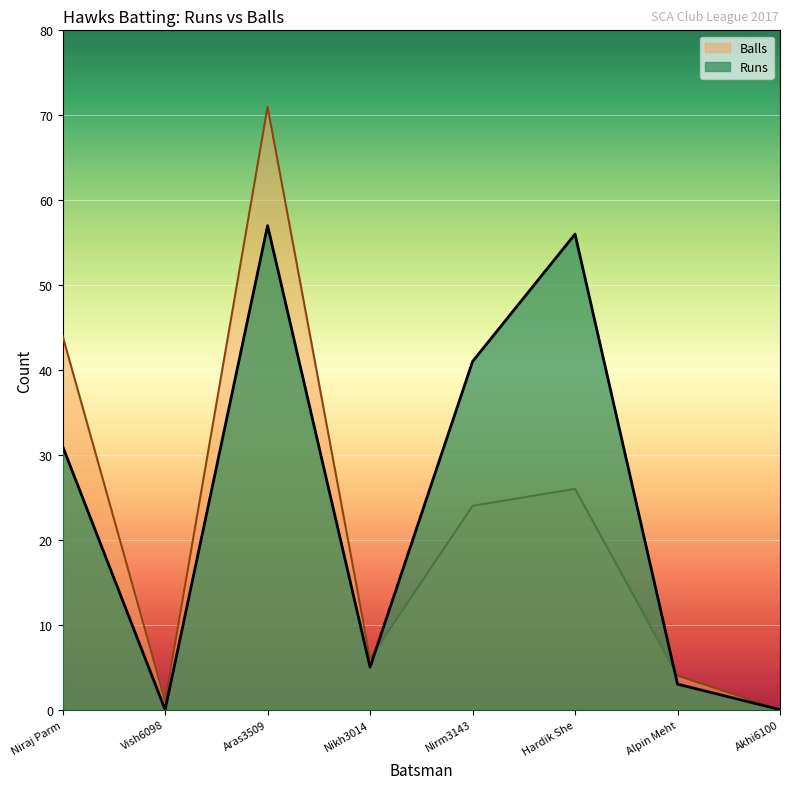

Where does the Balls series first go above 24?

Niraj Parm